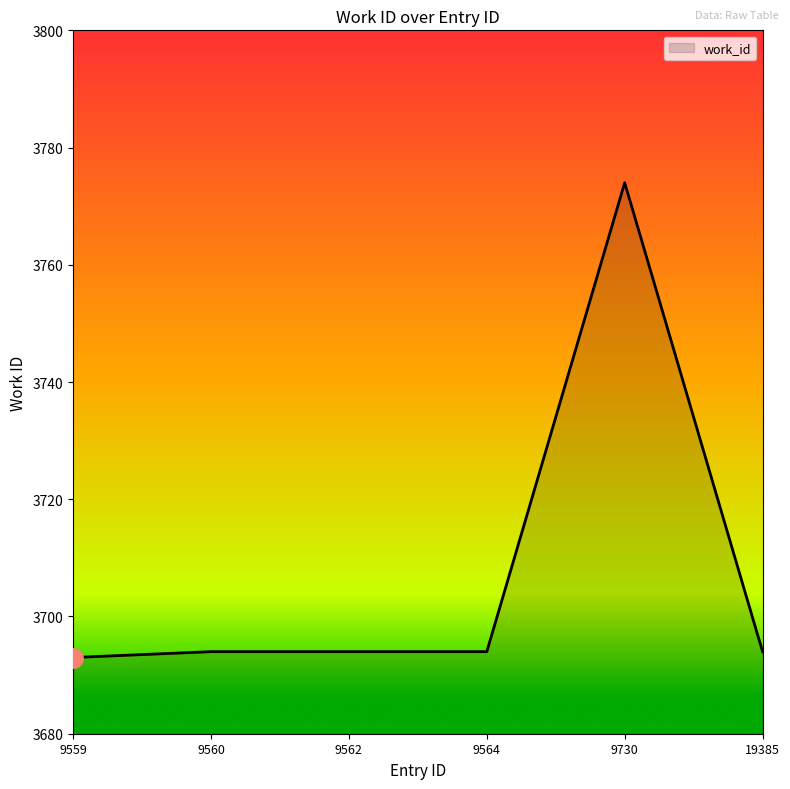

Reading left to right, what are all the values shown in this chart?

9559=3693	9560=3694	9562=3694	9564=3694	9730=3774	19385=3694